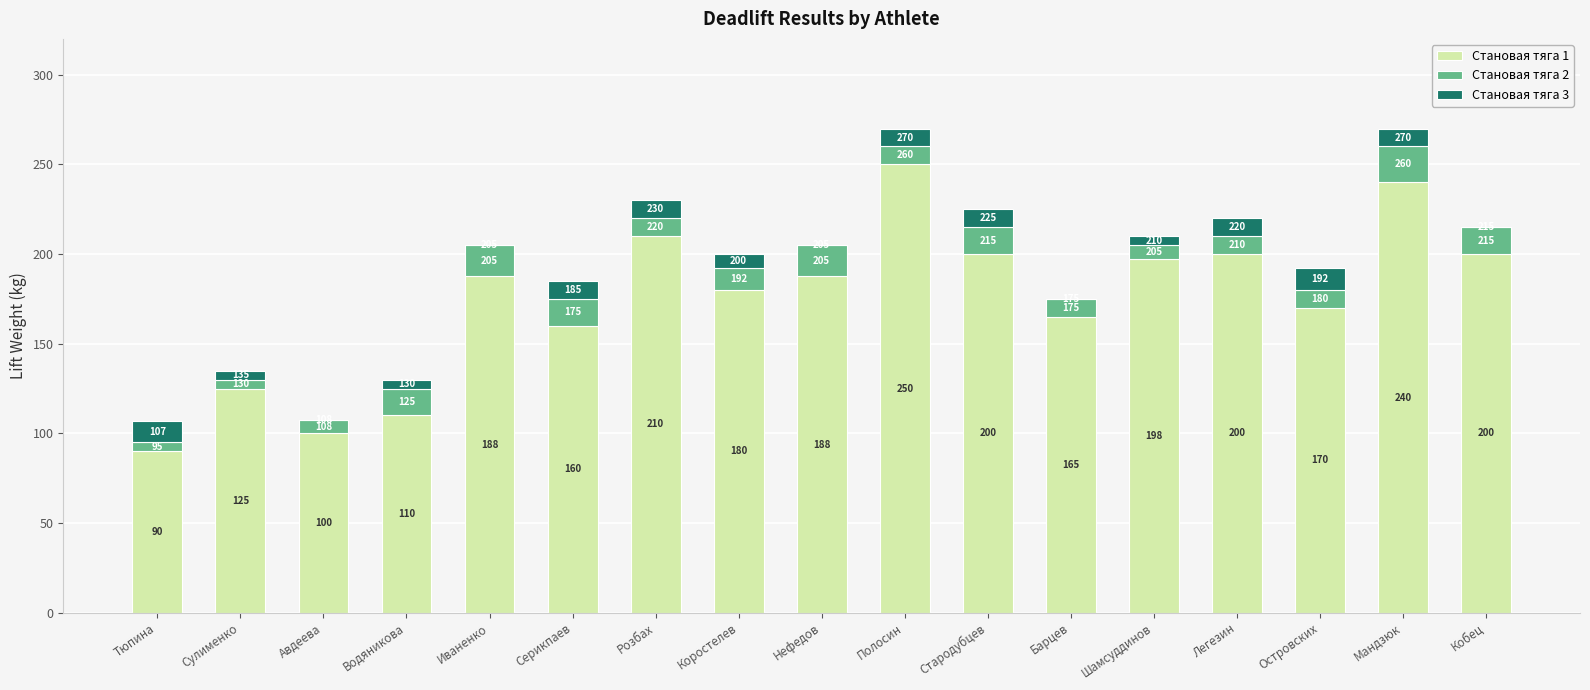

Are the bars horizontal?

No